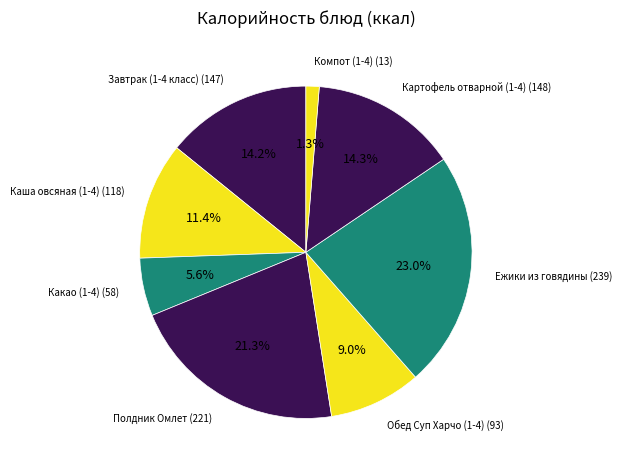

How many segments does this pie chart have?

8